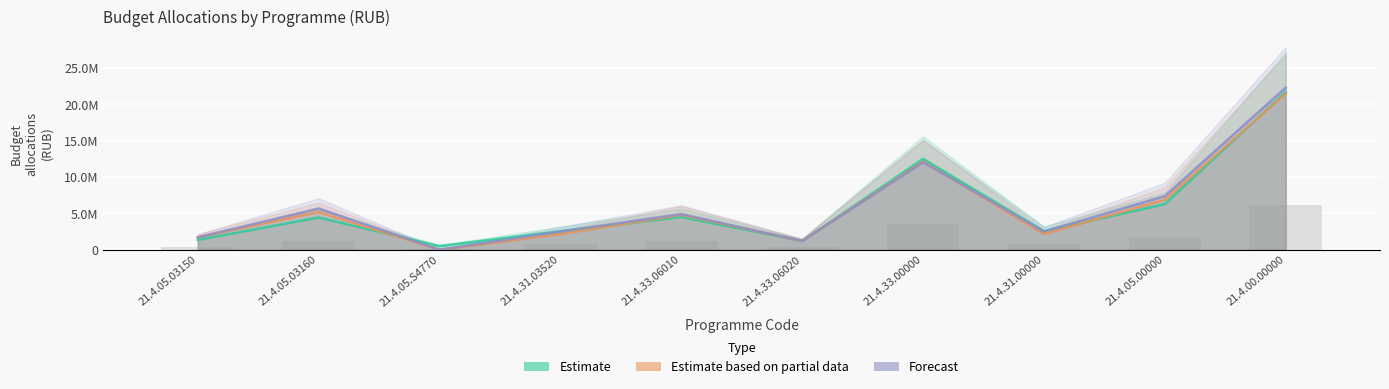

Where does the Forecast (col_49) series first go above 4900000?

21.4.05.03160